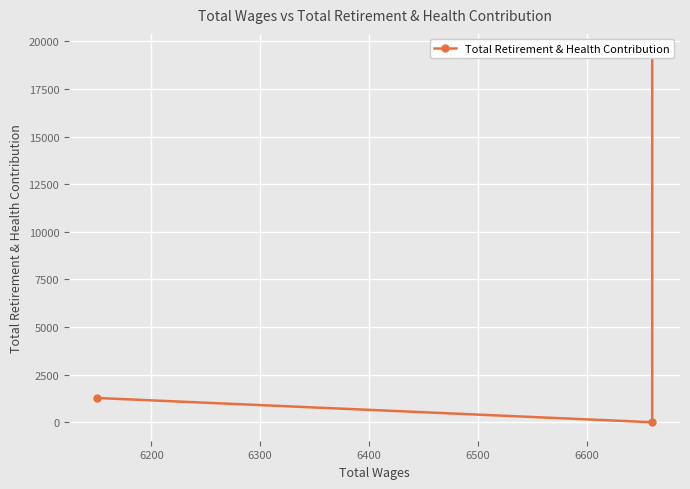

What is the value of the 5th point from the left?

1274